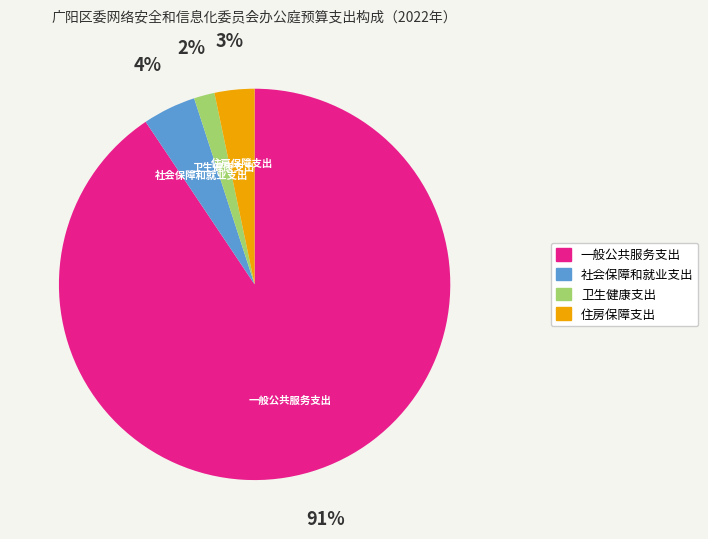

Is the sum of 一般公共服务支出 and 卫生健康支出 greater than half?

Yes